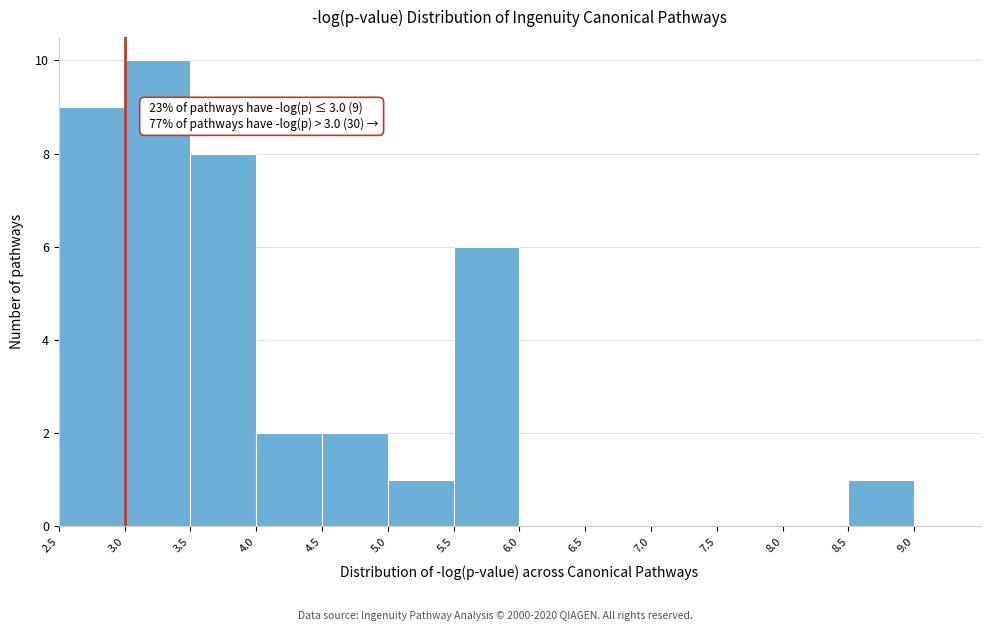

Which range on the x-axis has the tallest bar?

3.0 to 3.5